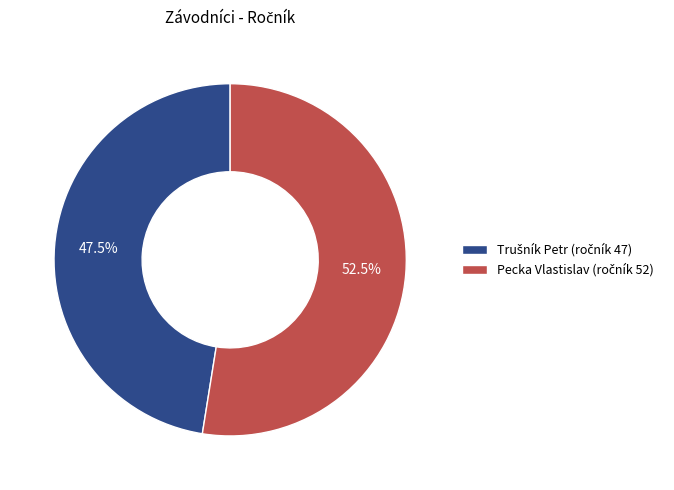

Is there any slice that represents more than half of the pie?

Yes